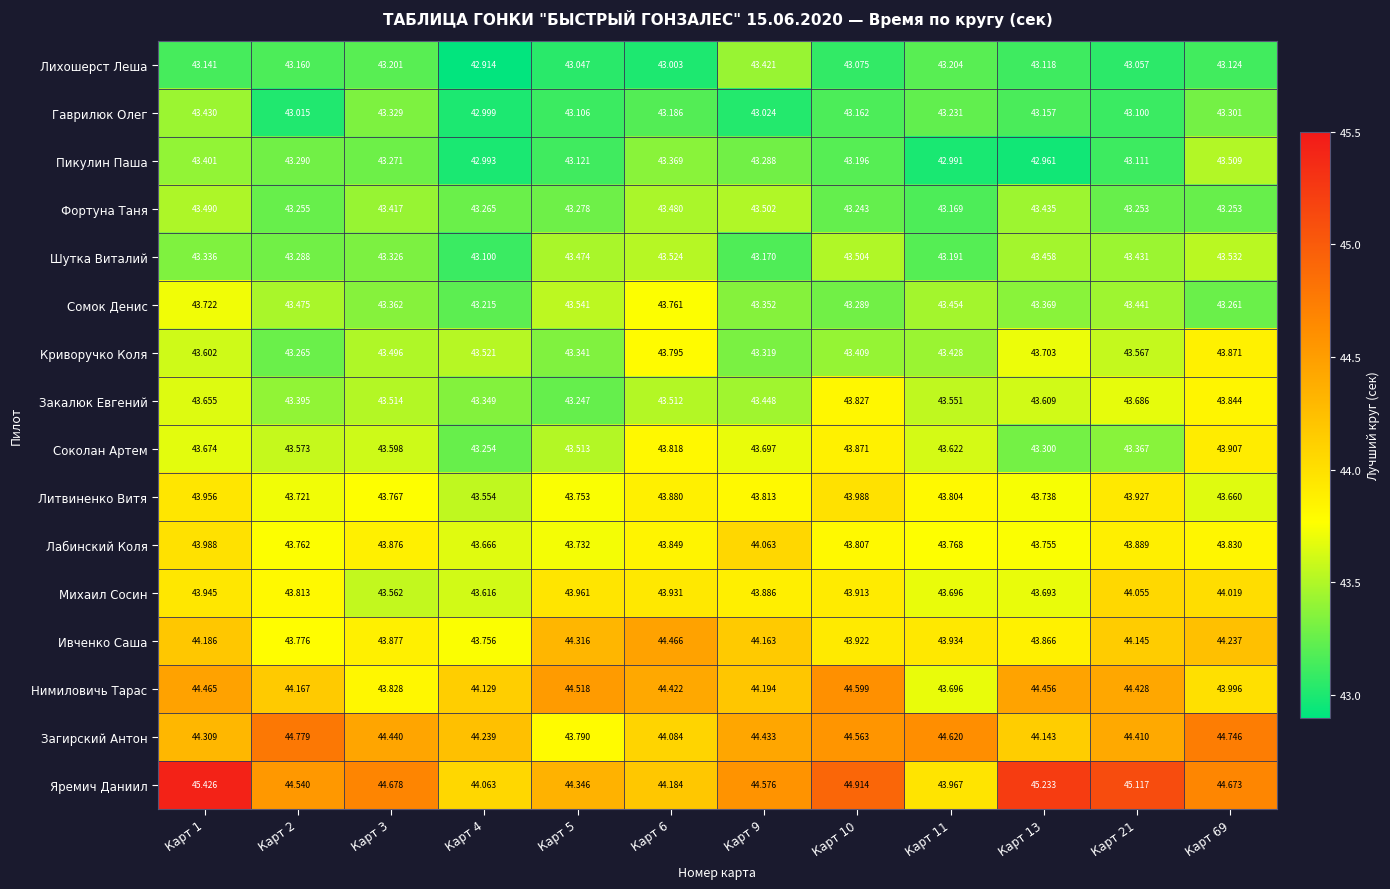

At how many categories does at least one series exceed 45?

3